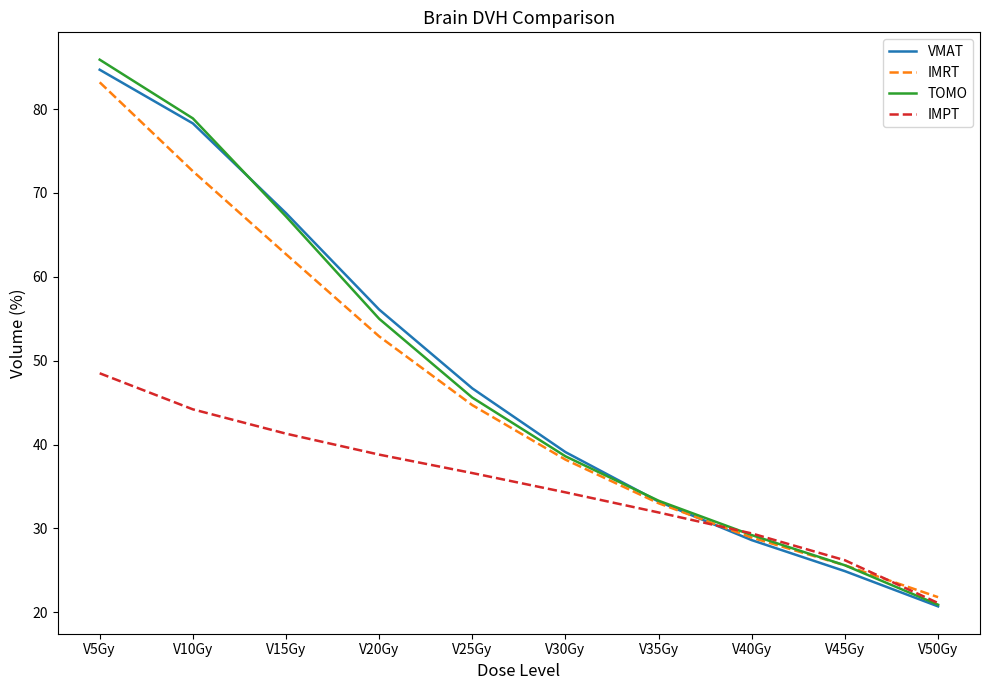

What position from the left is V50Gy?

10